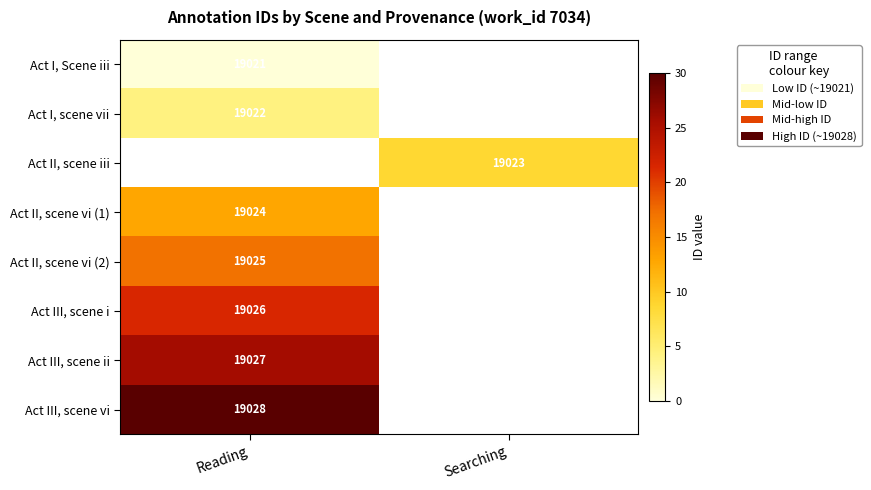

At how many categories does at least one series exceed 21?

1